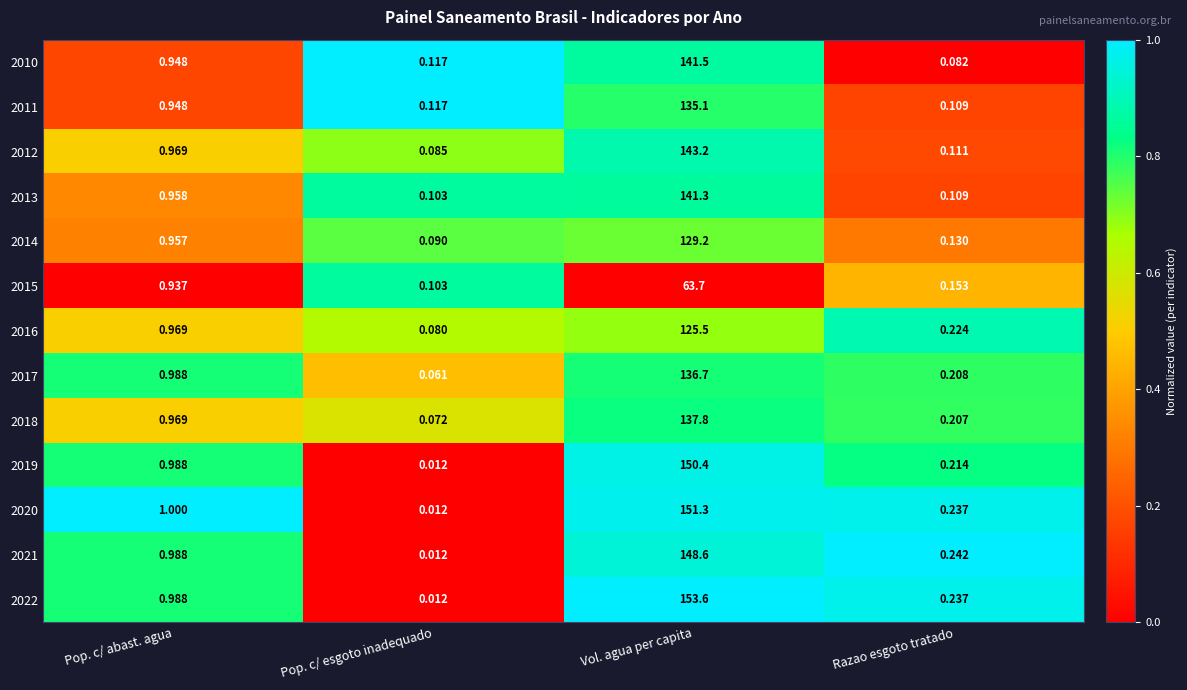

Which category has the highest value across all series?

Vol. agua per capita